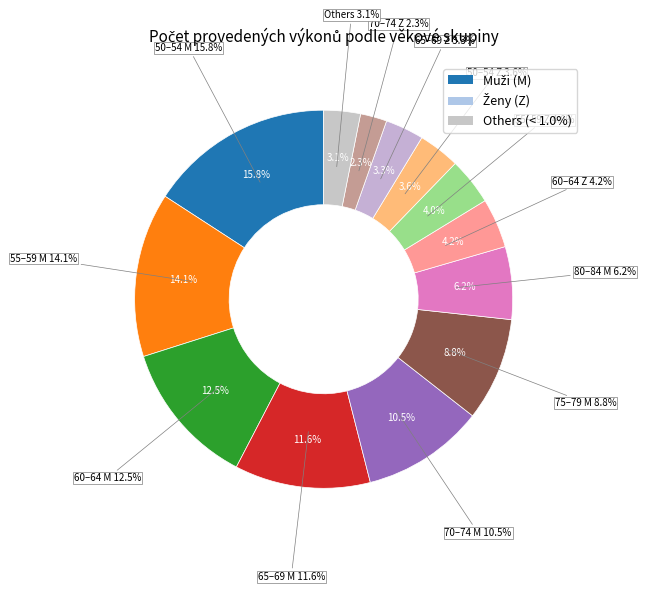

Is the sum of 85–89 Z and 80–84 Z greater than half?

No